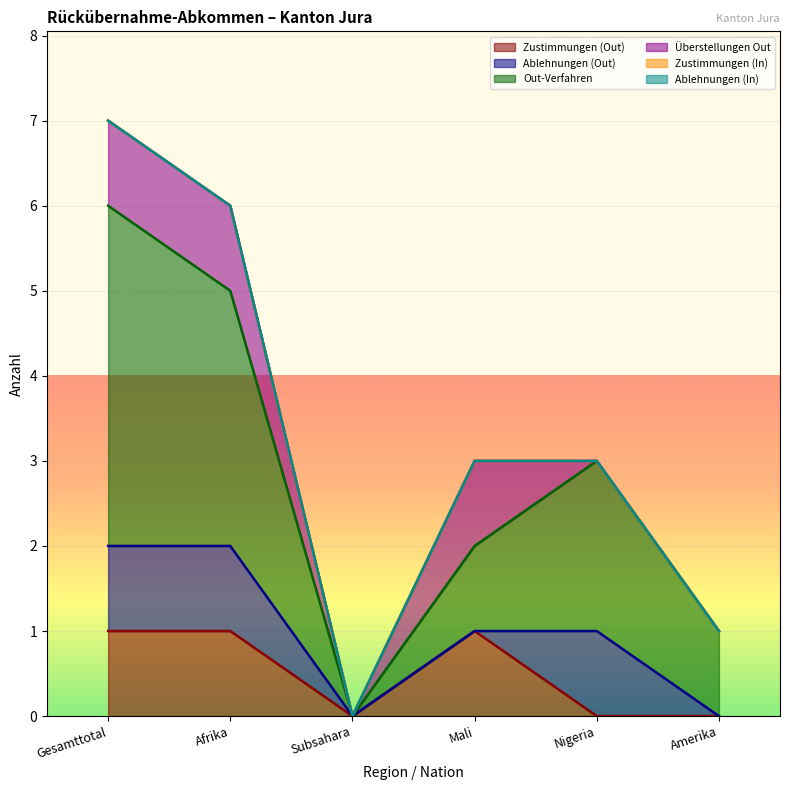

What is the difference between the highest and lowest values at Afrika?

3